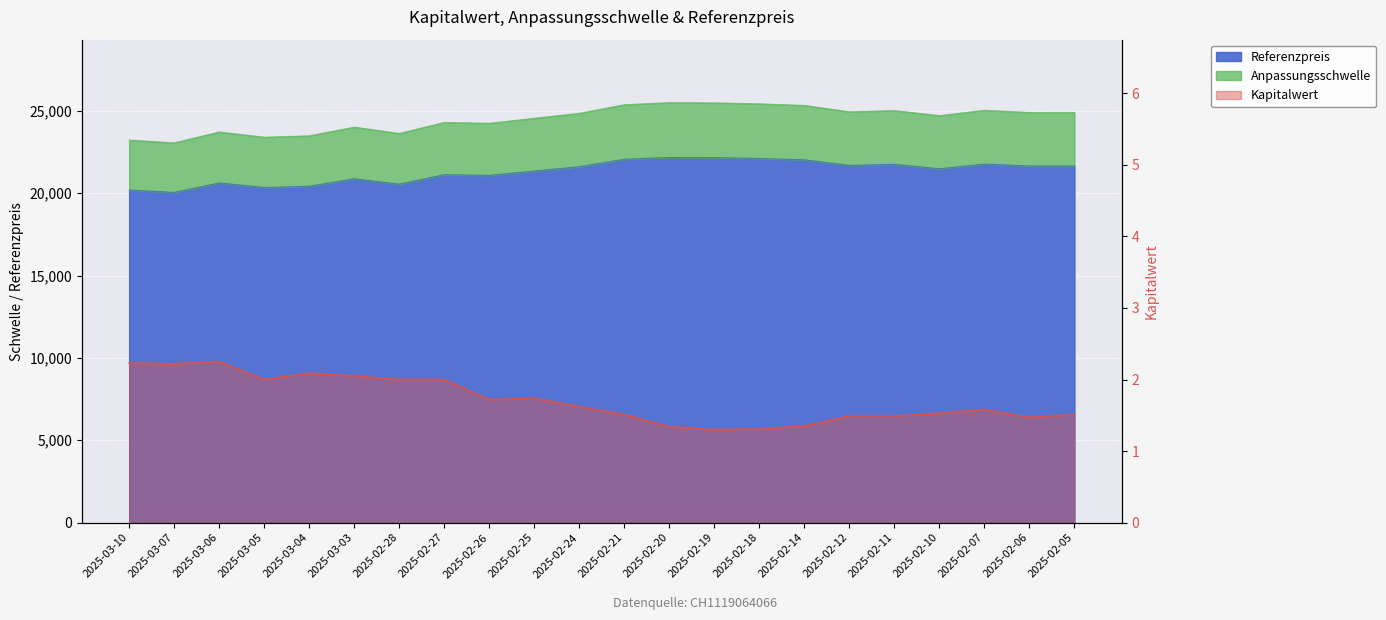

Reading right to left, what are all the values shown in this chart?

Kapitalwert: 1.5	1.5	1.6	1.5	1.5	1.5	1.4	1.3	1.3	1.3	1.5	1.6	1.7	1.7	2.0	2.0	2.0	2.1	2.0	2.2	2.2	2.2
Anpassungsschwelle: 24906.9	24906.9	25040.2	24715.0	25020.2	24947.5	25335.3	25431.9	25489.3	25501.9	25378.3	24856.2	24554.9	24250.3	24302.9	23633.6	24017.1	23489.4	23405.4	23722.7	23060.5	23231.6
Referenzpreis: 21658.2	21658.2	21774.1	21491.3	21756.7	21693.5	22030.7	22114.7	22164.6	22175.6	22068.1	21614.1	21352.1	21087.2	21132.9	20551.0	20884.4	20425.6	20352.5	20628.5	20052.6	20201.4